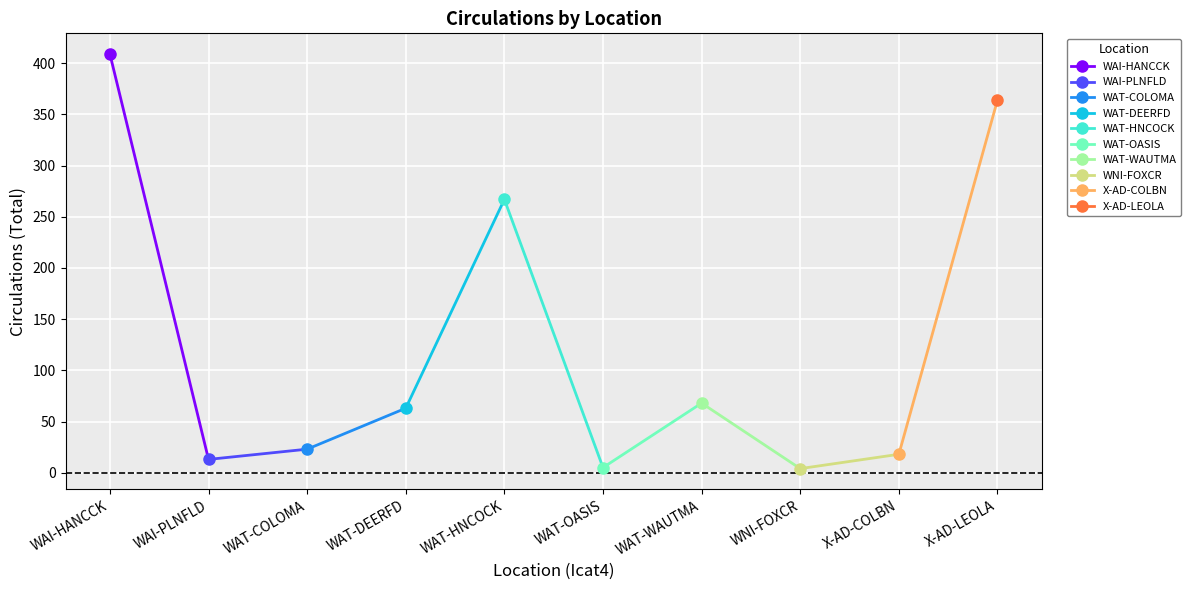

What is the change in value from WAT-DEERFD to X-AD-LEOLA?

+301